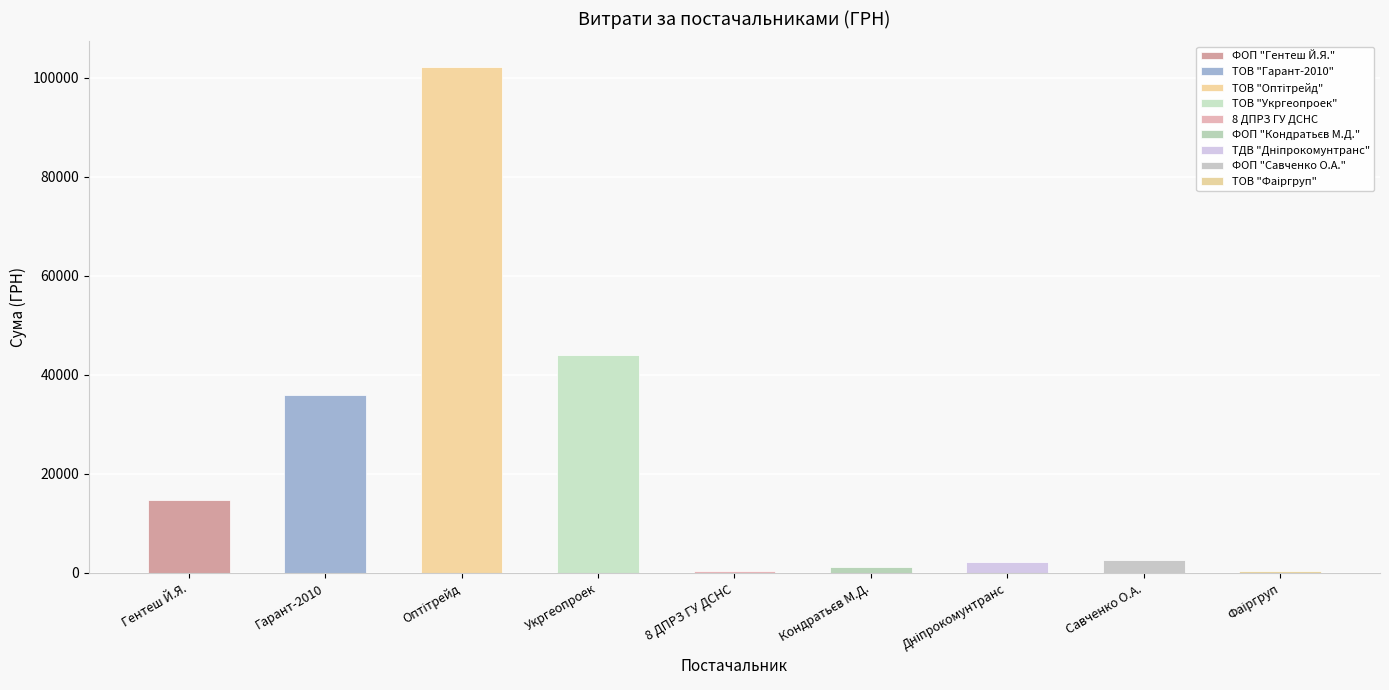

Read the value at Укргеопроек.

43943